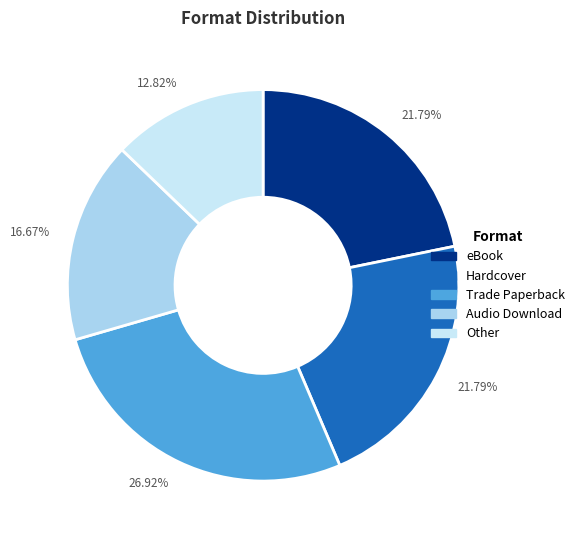

Count the number of slices in the pie.

5